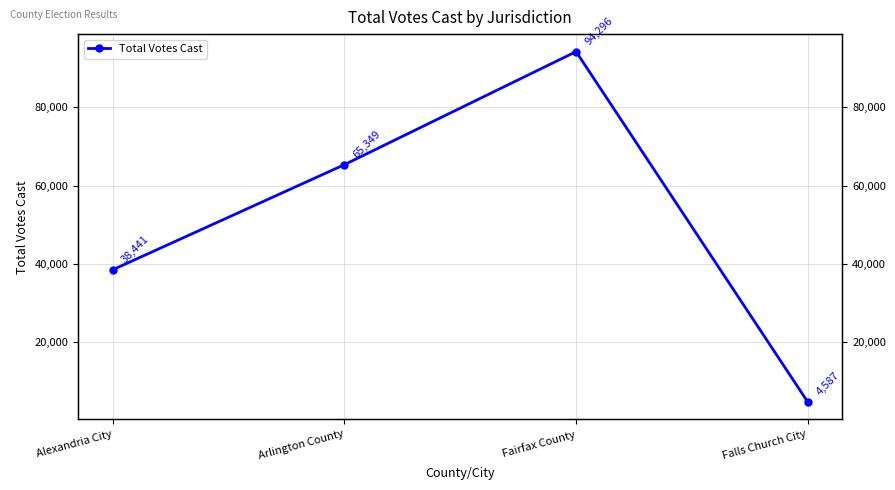

Where is the data nearest to the value 49441?

Alexandria City